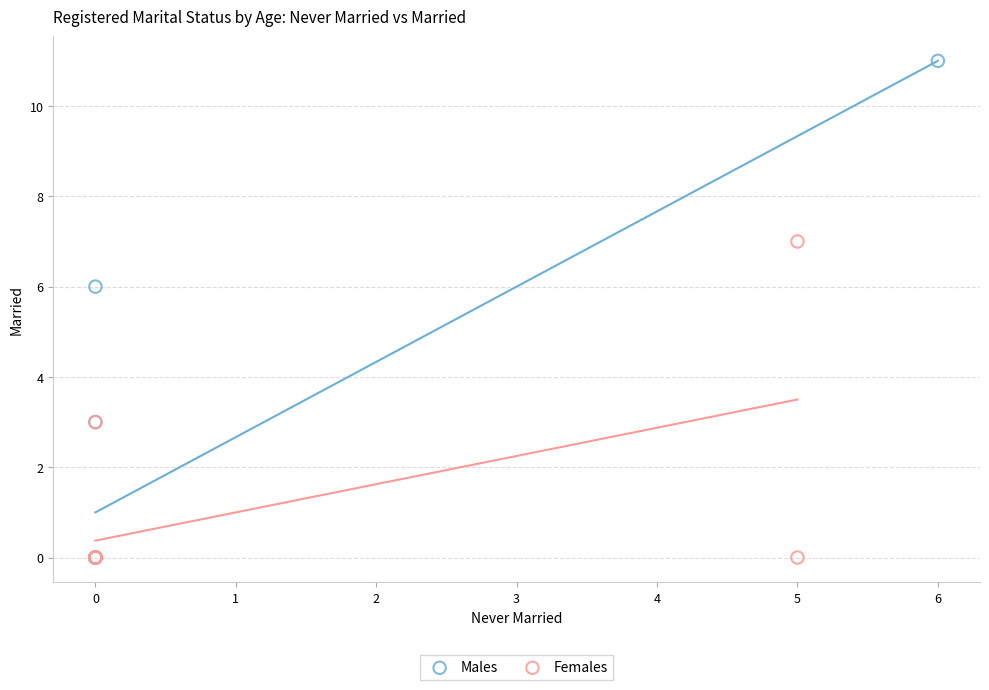

What are all the series names shown in the legend?

Males, Females